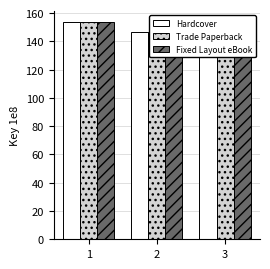

Are the bars horizontal?

No